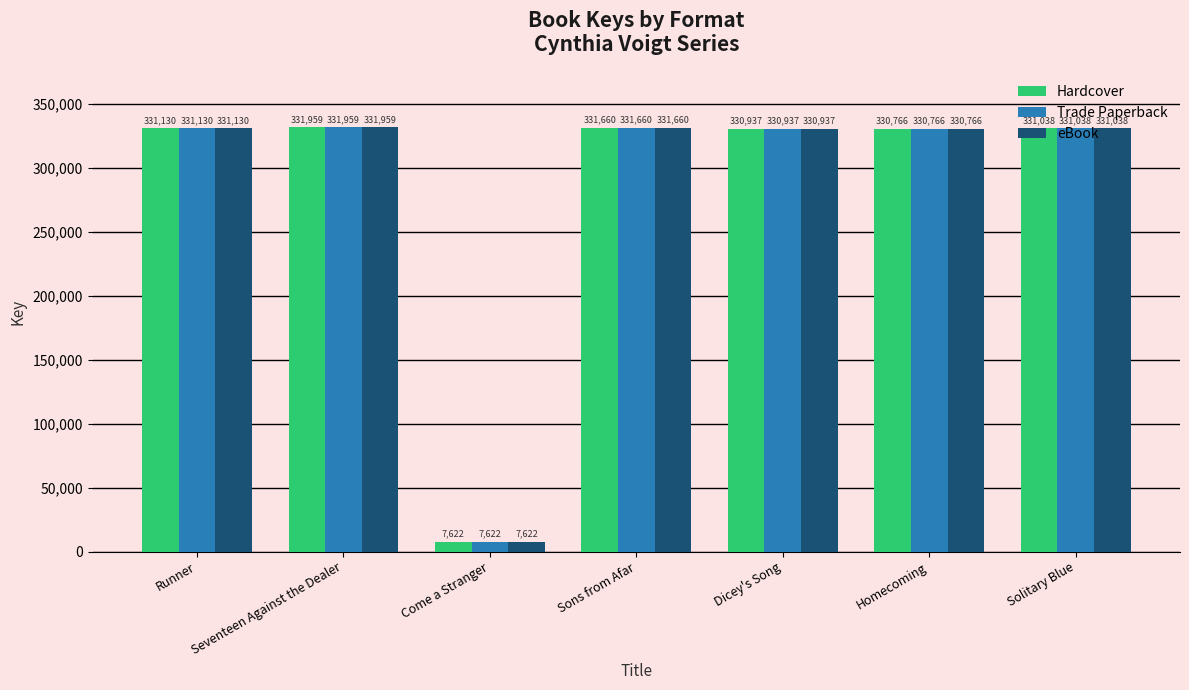

Does the chart contain any negative values?

No